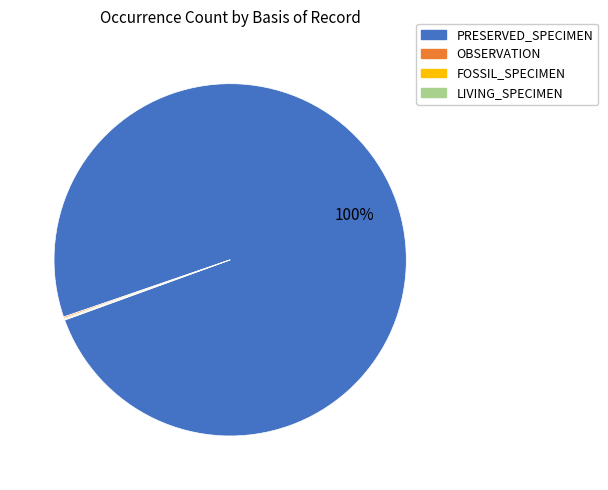

Which slice represents more than half of the pie?

PRESERVED_SPECIMEN